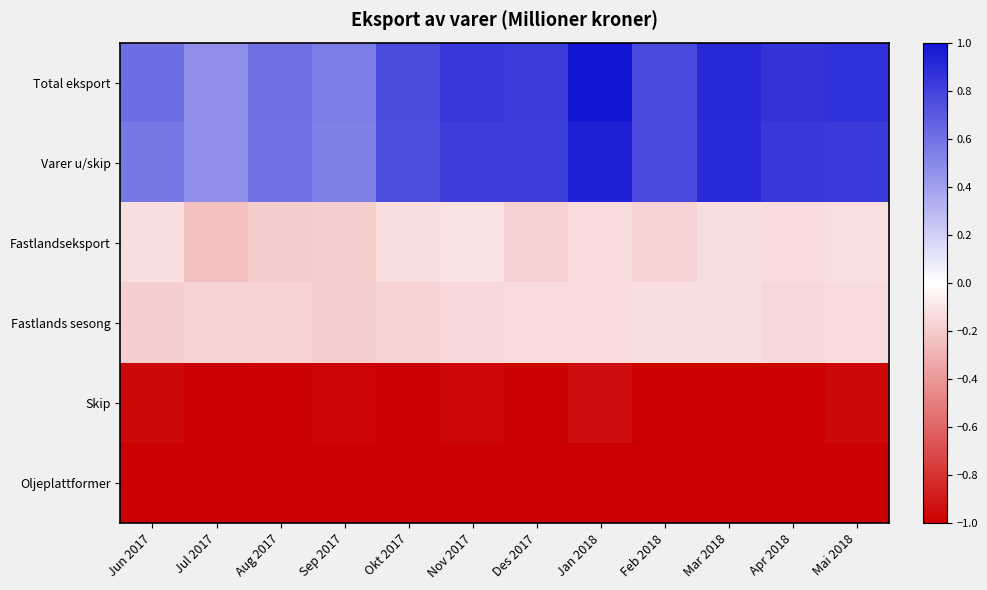

Reading right to left, transcribe all the data shown in this chart.

Total eksport: Mai 2018=0.9	Apr 2018=0.9	Mar 2018=0.9	Feb 2018=0.8	Jan 2018=1.0	Des 2017=0.8	Nov 2017=0.8	Okt 2017=0.8	Sep 2017=0.6	Aug 2017=0.6	Jul 2017=0.5	Jun 2017=0.6
Varer u/skip: Mai 2018=0.8	Apr 2018=0.9	Mar 2018=0.9	Feb 2018=0.8	Jan 2018=0.9	Des 2017=0.8	Nov 2017=0.8	Okt 2017=0.8	Sep 2017=0.5	Aug 2017=0.6	Jul 2017=0.5	Jun 2017=0.6
Fastlandseksport: Mai 2018=-0.1	Apr 2018=-0.1	Mar 2018=-0.1	Feb 2018=-0.2	Jan 2018=-0.1	Des 2017=-0.2	Nov 2017=-0.1	Okt 2017=-0.1	Sep 2017=-0.2	Aug 2017=-0.2	Jul 2017=-0.2	Jun 2017=-0.1
Fastlands sesong: Mai 2018=-0.1	Apr 2018=-0.2	Mar 2018=-0.1	Feb 2018=-0.1	Jan 2018=-0.1	Des 2017=-0.1	Nov 2017=-0.2	Okt 2017=-0.2	Sep 2017=-0.2	Aug 2017=-0.2	Jul 2017=-0.2	Jun 2017=-0.2
Skip: Mai 2018=-1.0	Apr 2018=-1.0	Mar 2018=-1.0	Feb 2018=-1.0	Jan 2018=-0.9	Des 2017=-1.0	Nov 2017=-1.0	Okt 2017=-1.0	Sep 2017=-1.0	Aug 2017=-1.0	Jul 2017=-1.0	Jun 2017=-1.0
Oljeplattformer: Mai 2018=-1.0	Apr 2018=-1.0	Mar 2018=-1.0	Feb 2018=-1.0	Jan 2018=-1.0	Des 2017=-1.0	Nov 2017=-1.0	Okt 2017=-1.0	Sep 2017=-1.0	Aug 2017=-1.0	Jul 2017=-1.0	Jun 2017=-1.0